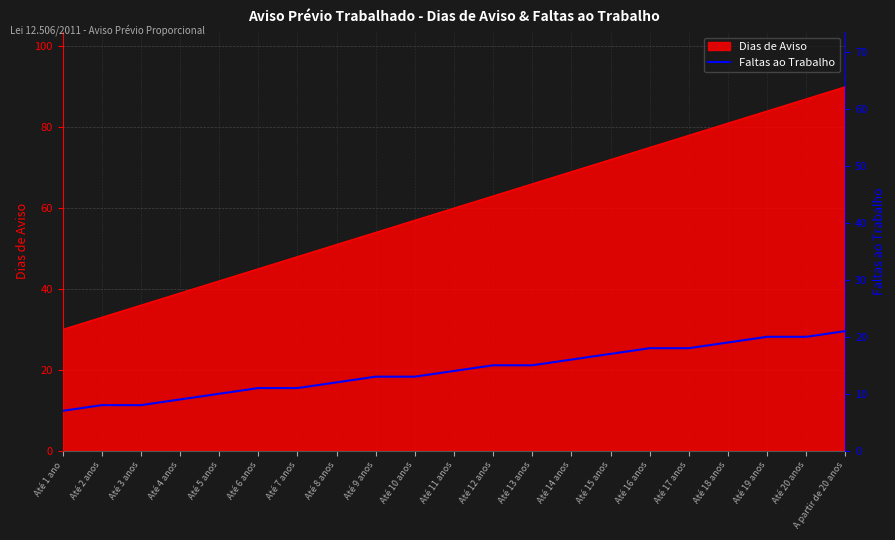

The value at Até 2 anos is 11. True or false?

False